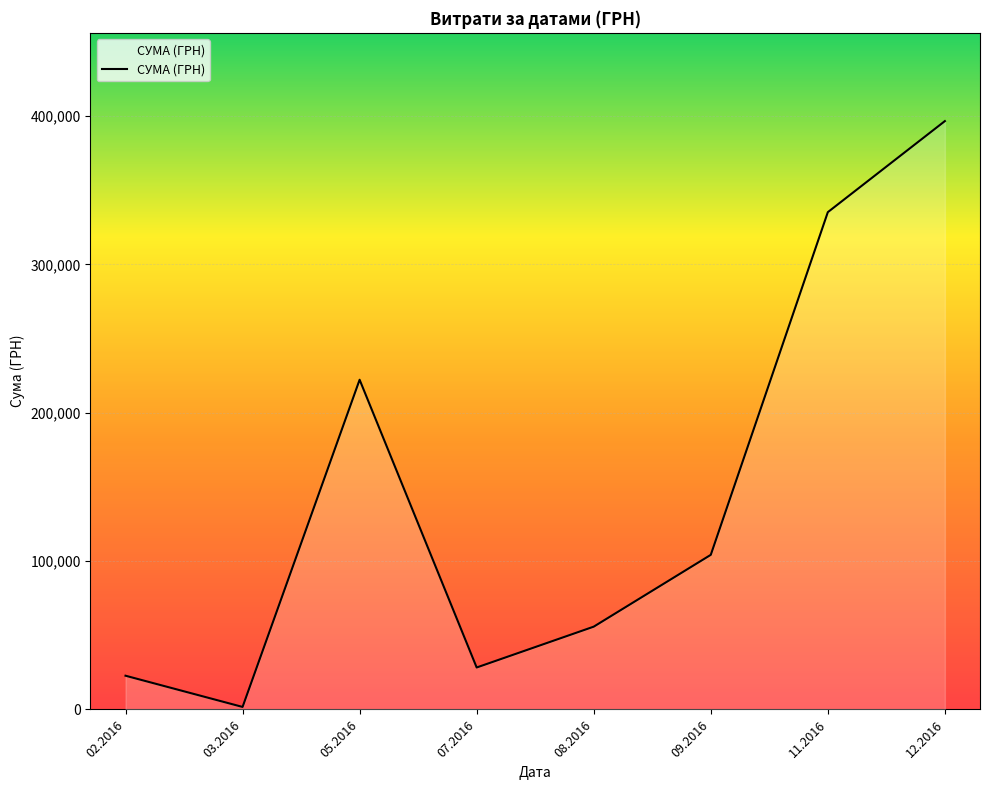

What is the greatest value displayed?

396577.0